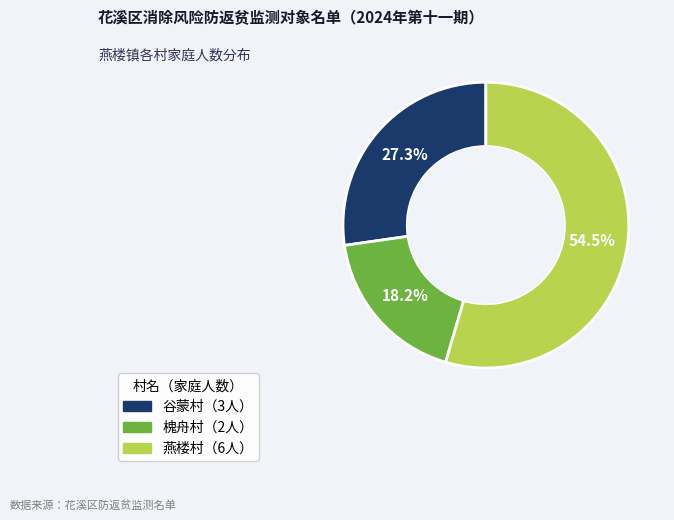

Is there any slice that represents more than half of the pie?

Yes